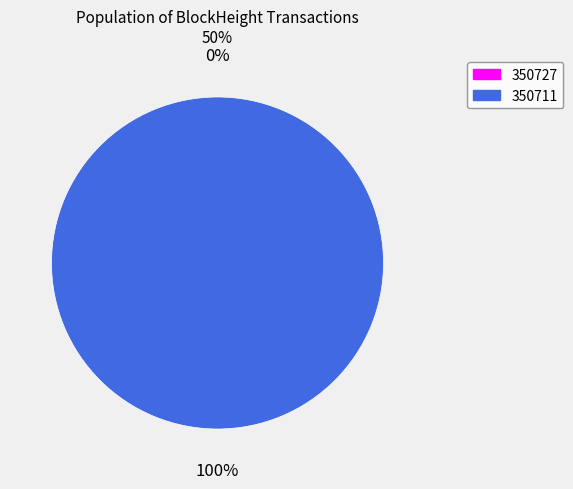

To the nearest percent, what is the difference between the 350727 and 350711 slice percentages?

100%